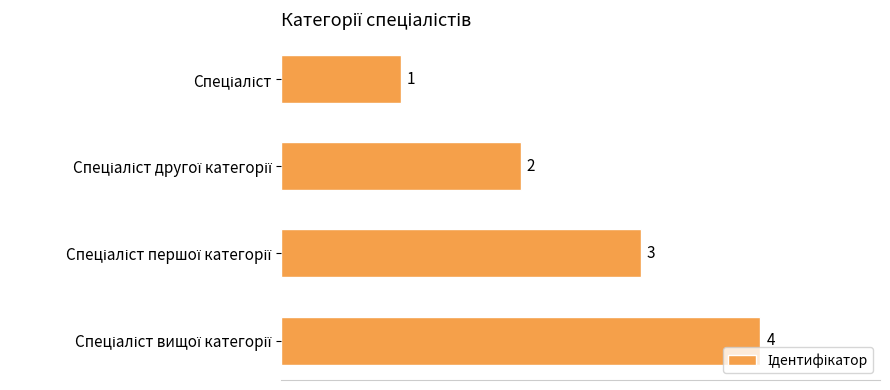

What is the difference between the maximum and minimum values?

3